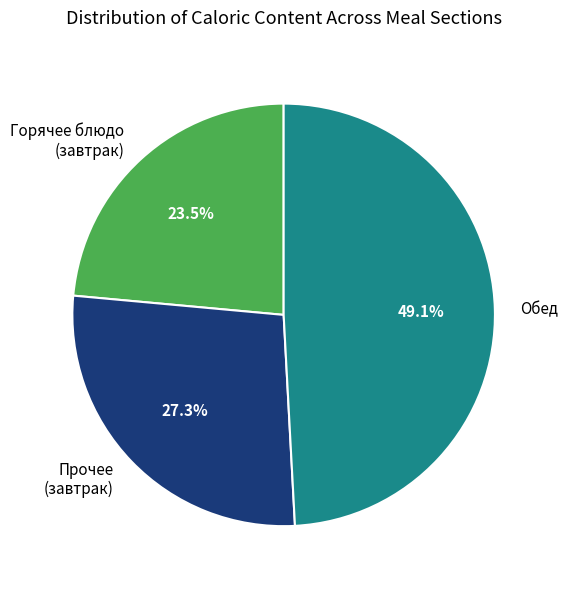

Combined, do Обед and Прочее (завтрак) account for over 50%?

Yes